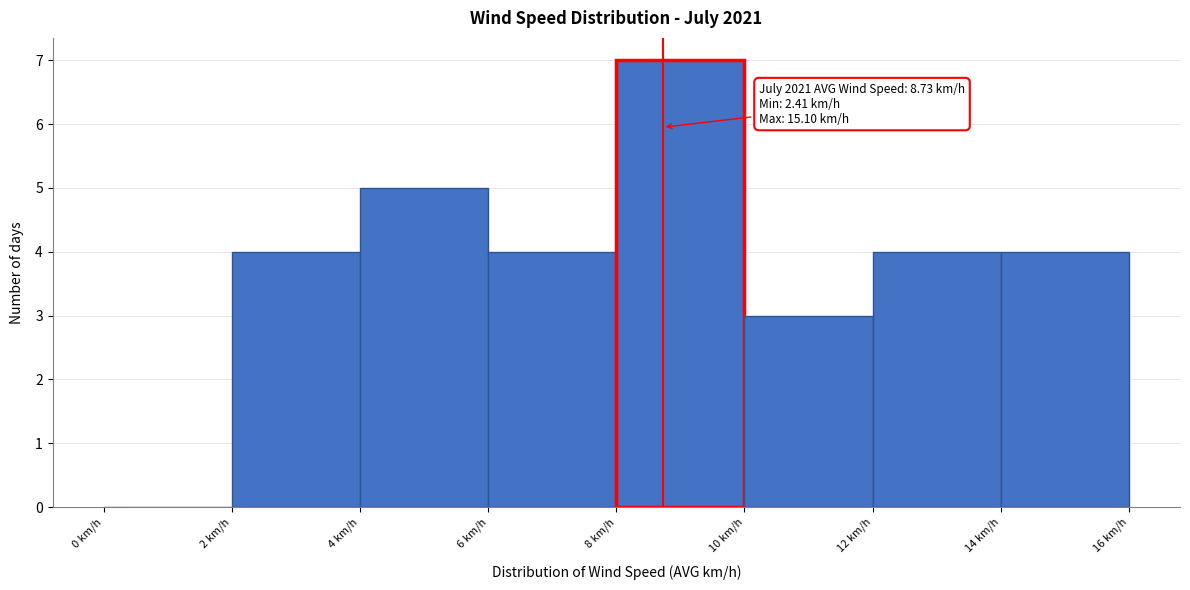

Which range on the x-axis has the tallest bar?

8 to 10